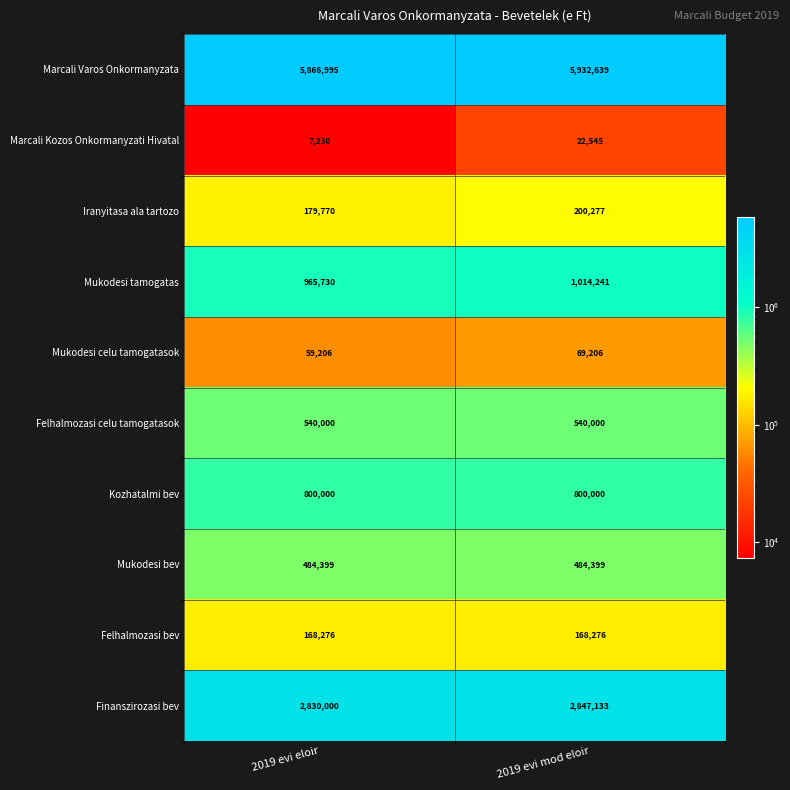

What is the difference between the maximum and minimum values in the Marcali Kozos Onkormanyzati Hivatal series?

15315